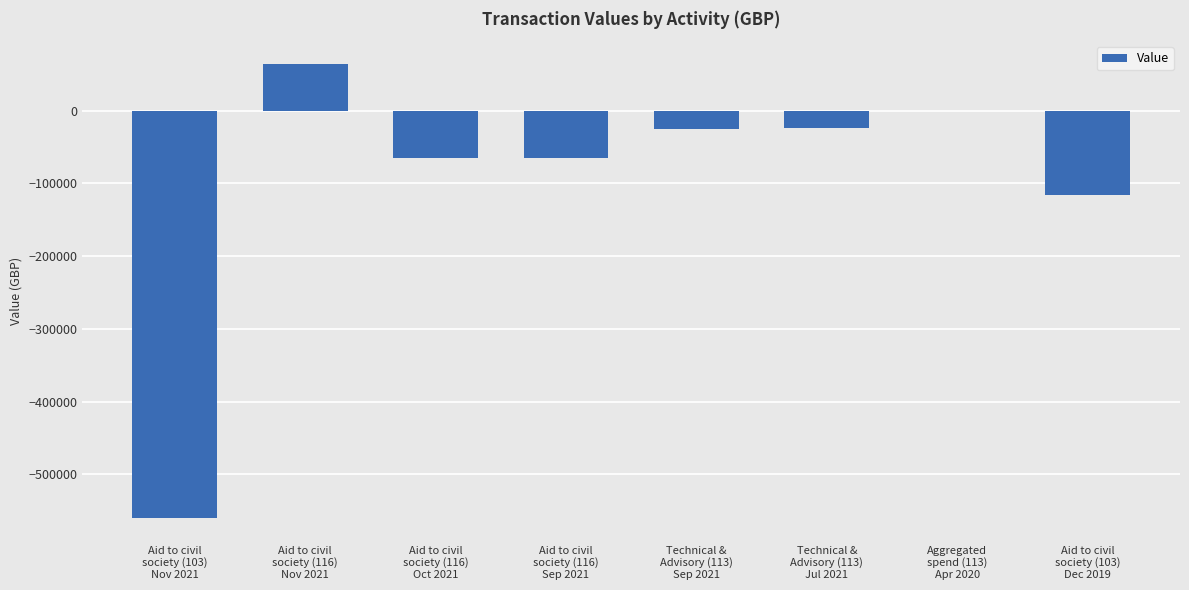

How many data points does each series have?

8